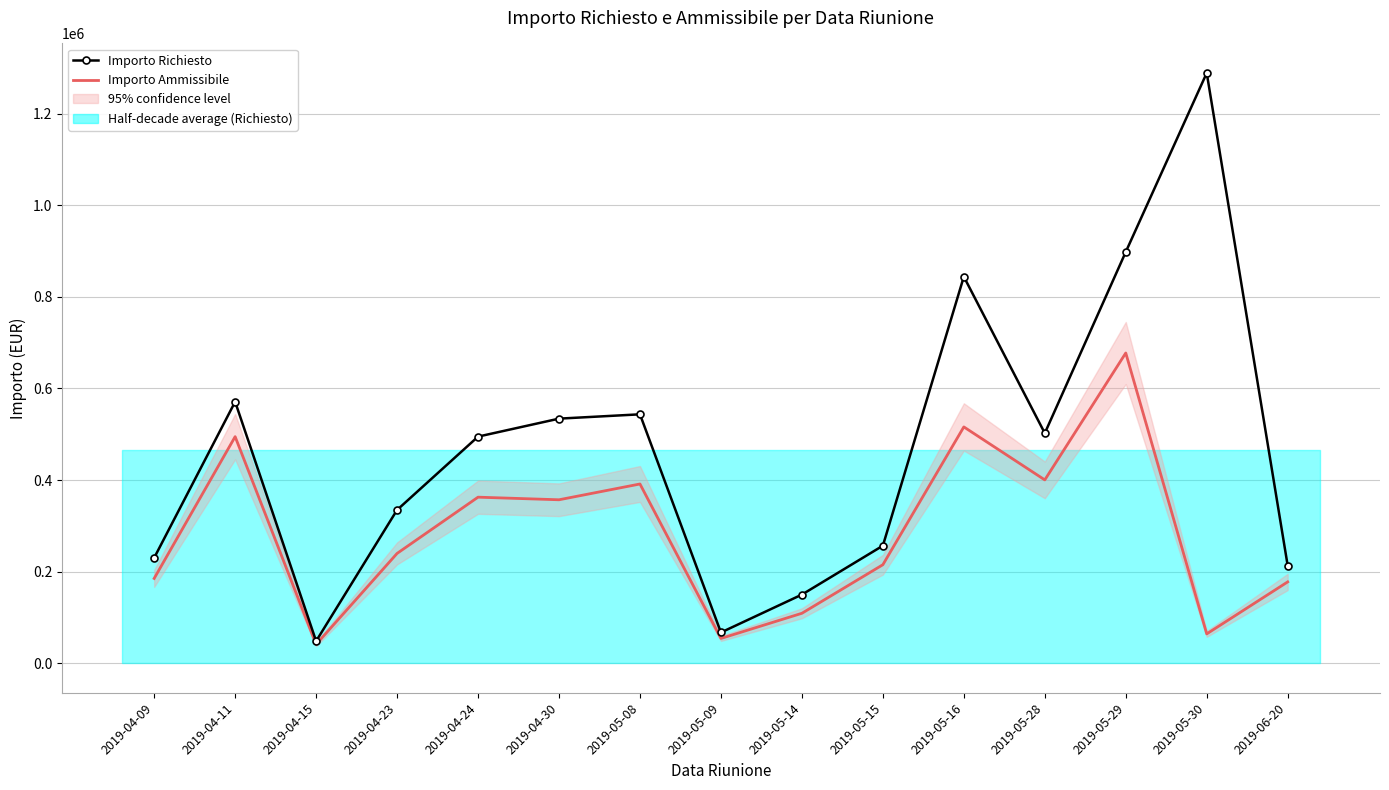

Between 2019-05-15 and 2019-05-30, which series saw the biggest shift?

Importo Richiesto